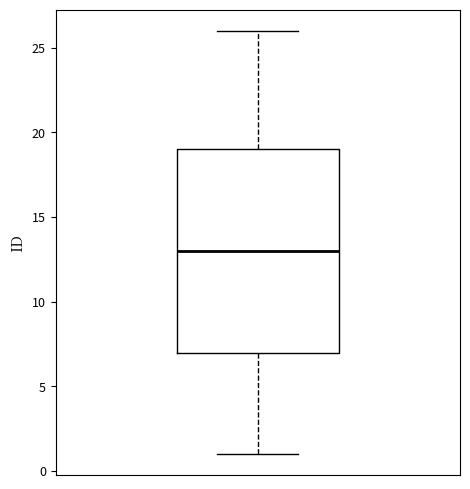

Transcribe this box plot: give where the median line is, the range the box spans, and where the two whiskers end, as read against the y-axis. The values are not printed on the chart, so give them approximately, as read against the axis.

median 13, box 7 to 19, whiskers 1 to 26